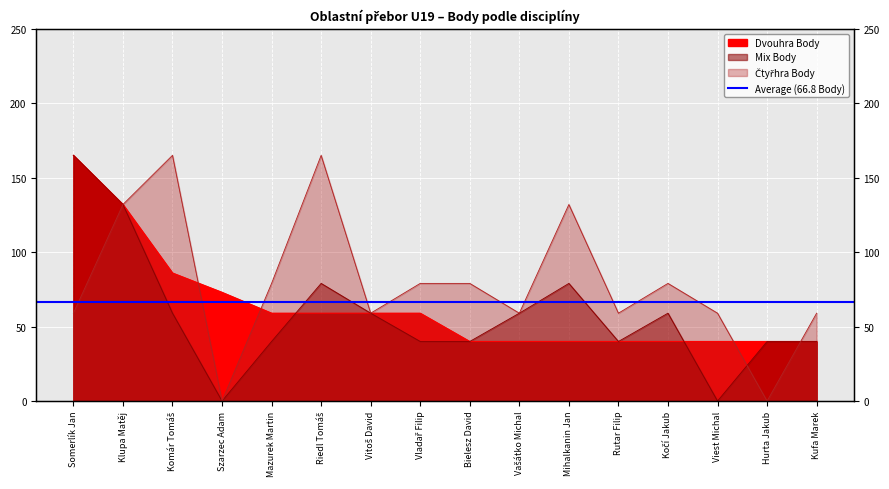

Rank the series at Vladař Filip from lowest to highest value.

Mix Body, Dvouhra Body, Čtyřhra Body